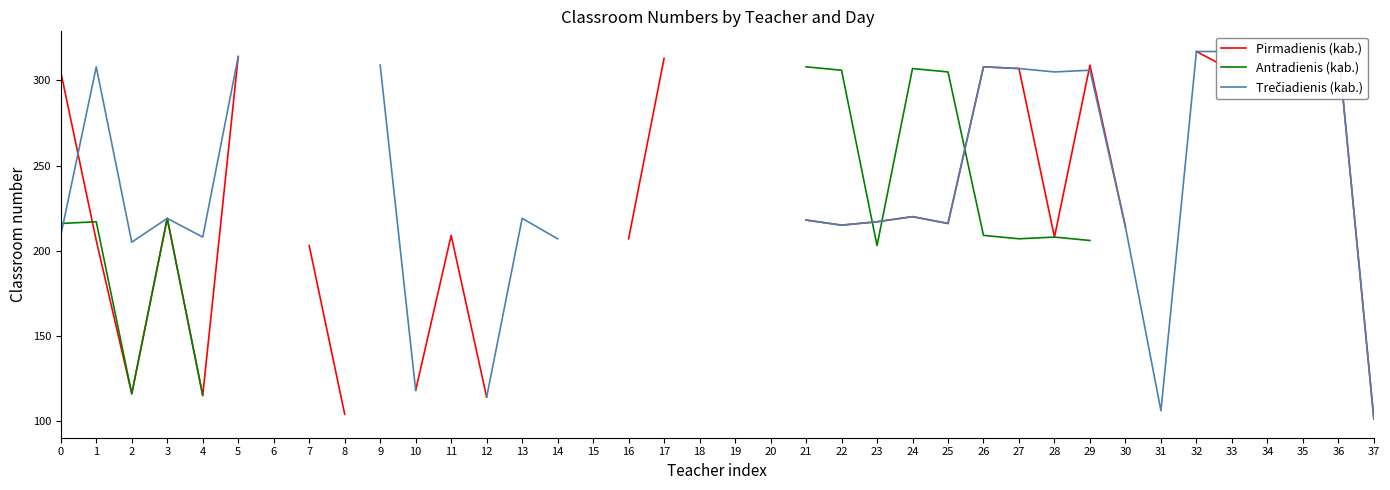

How many values in the Pirmadienis (kab.) series are below 314?

25